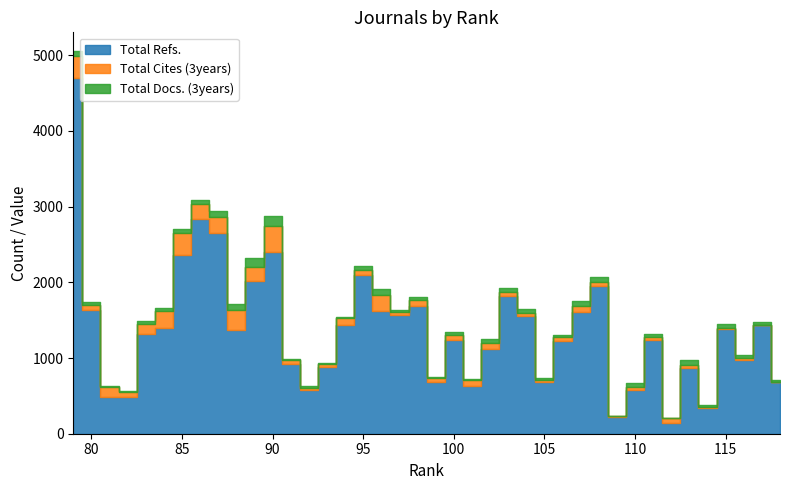

What is the minimum value for Total Docs. (3years)?

6